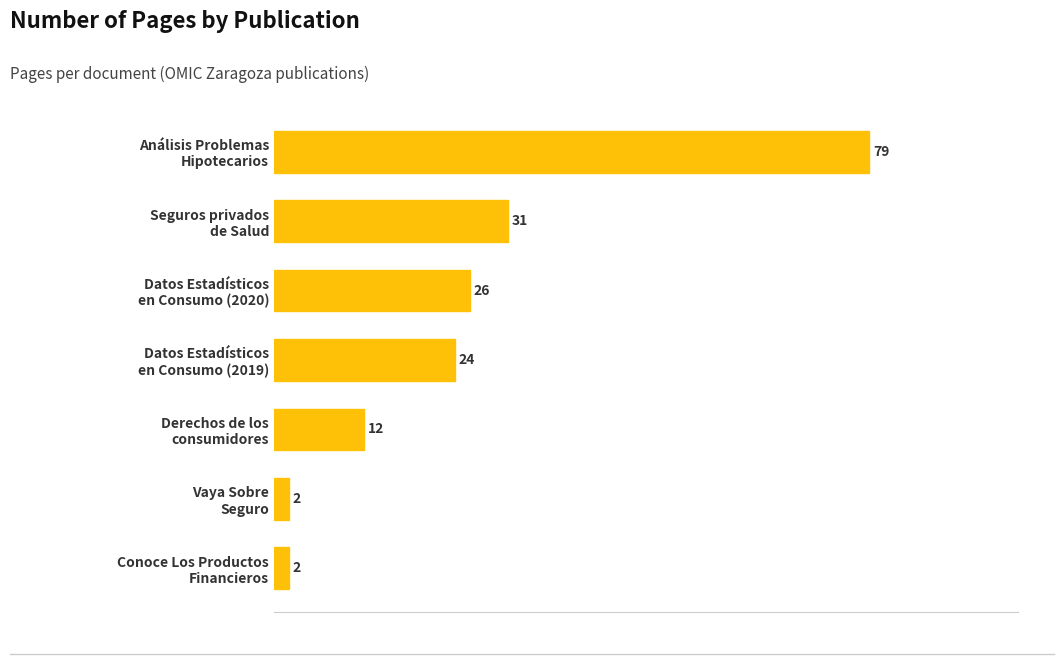

What is the difference between the maximum and second lowest values?

77